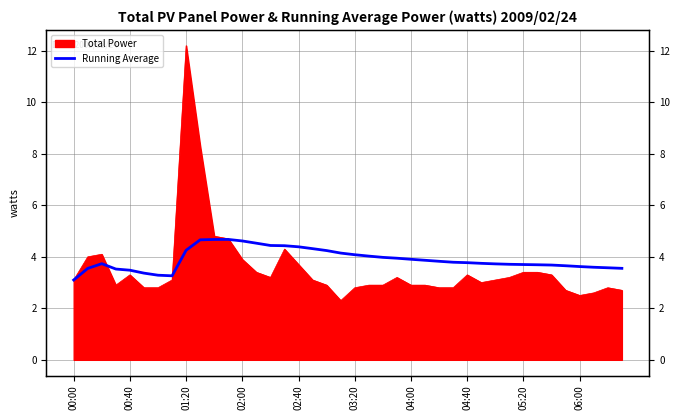

The chart shows a value of 1.7 at 35. True or false?

False